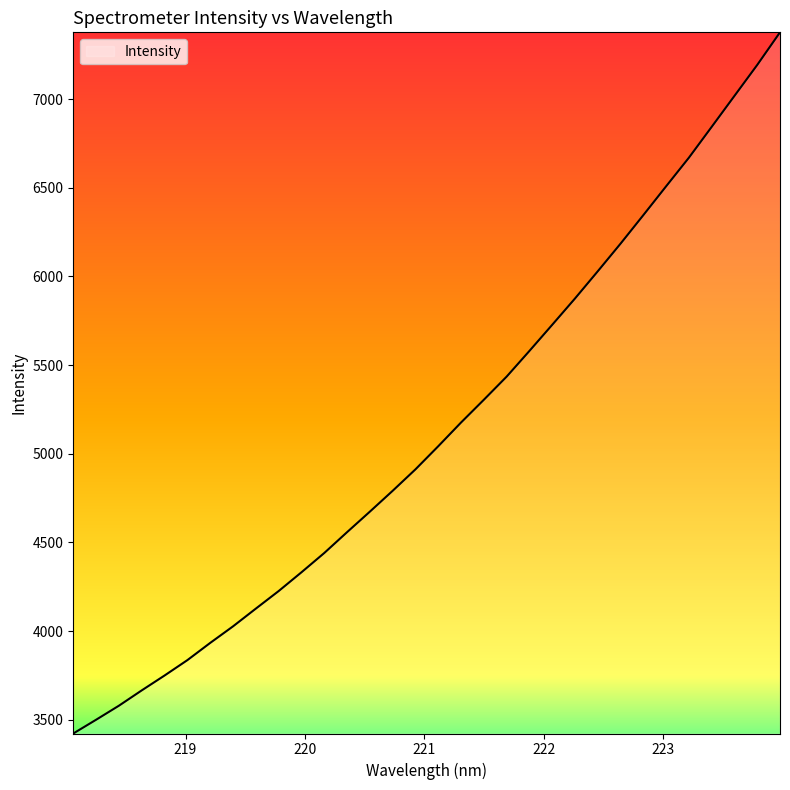

What is the difference between the maximum and minimum values?

3953.3